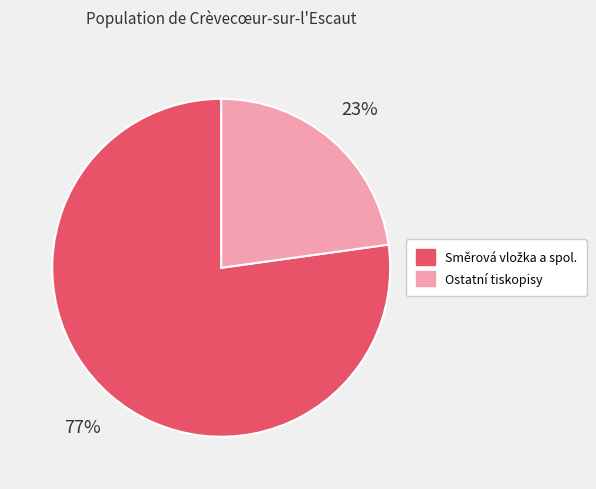

To the nearest percent, what is the average slice percentage?

50%